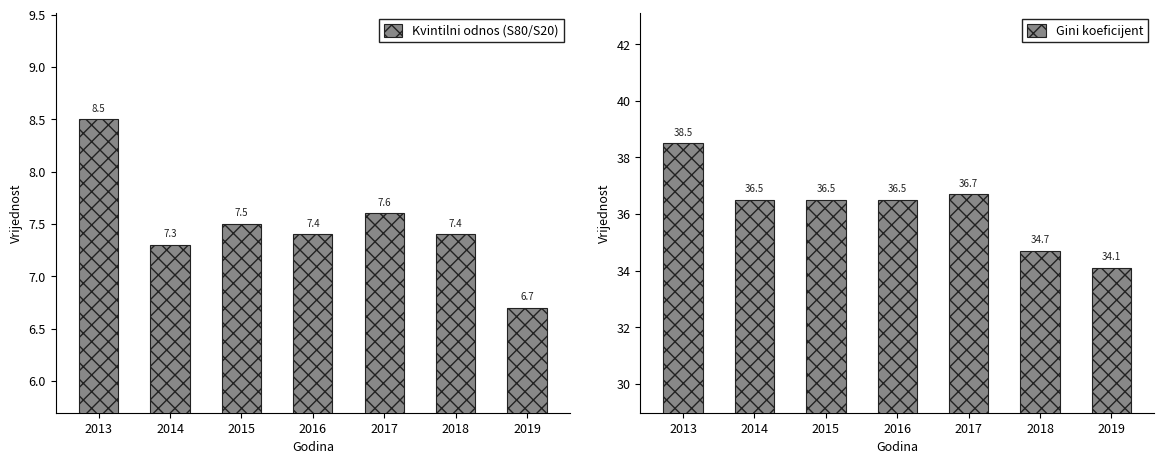

Are the bars horizontal?

No